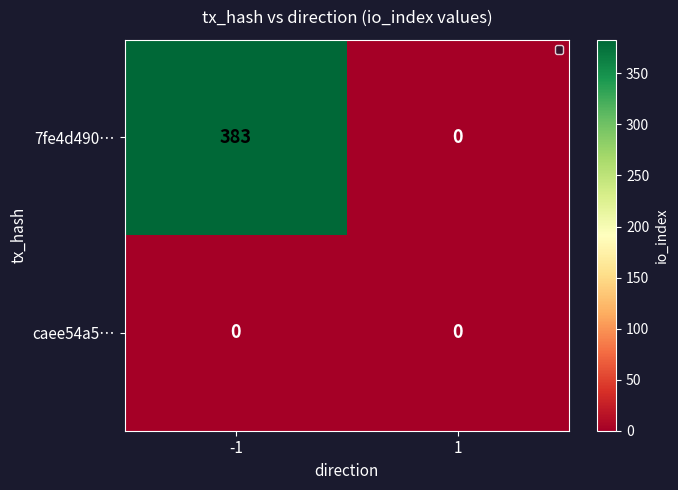

The value of caee54a5… at 1 is 0. True or false?

True